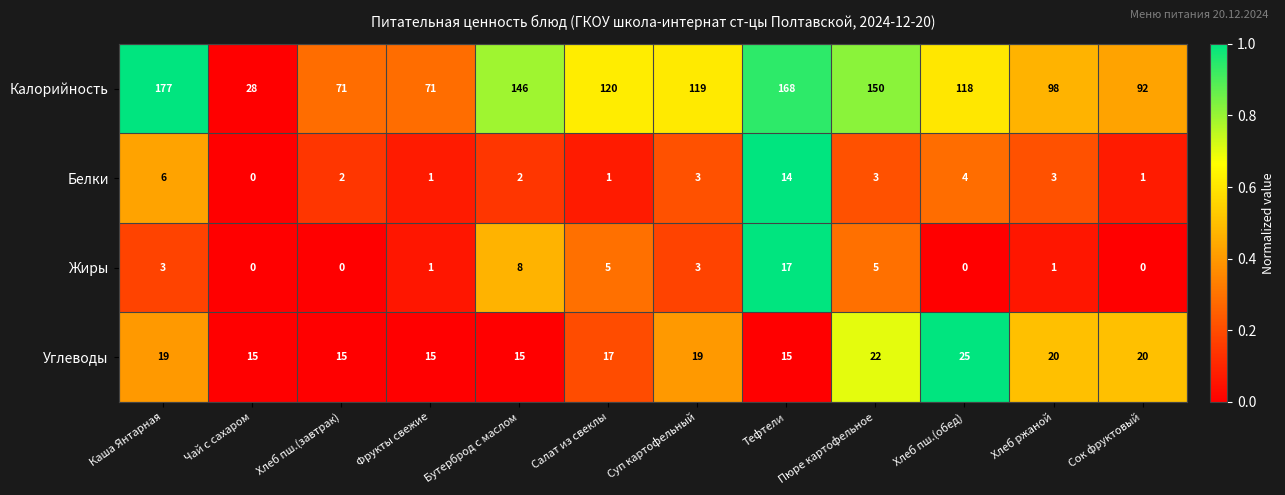

Which label corresponds to the largest value in the chart?

Каша Янтарная